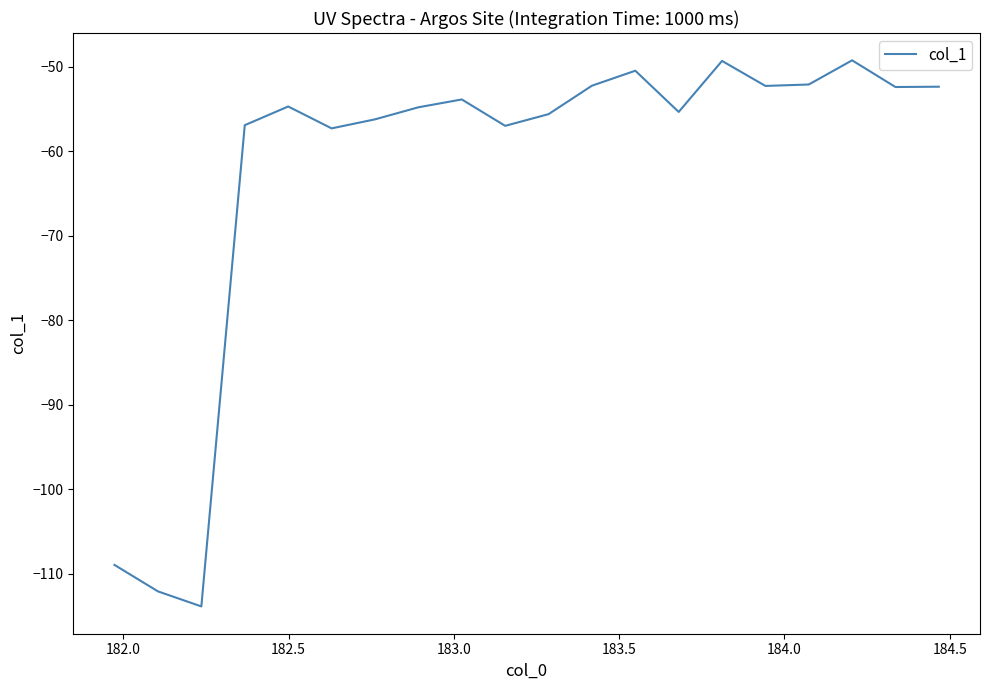

What is the difference between the maximum and minimum values?

64.6